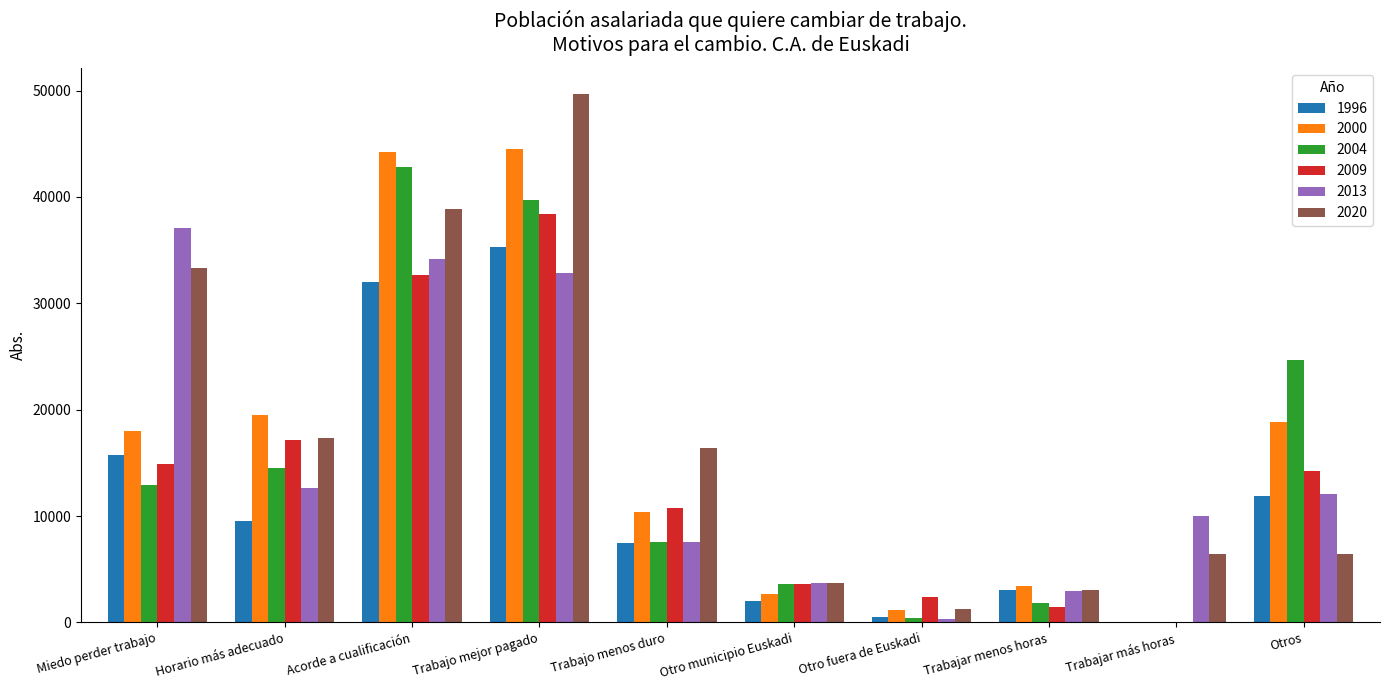

Which series has the largest total across all categories?

2020